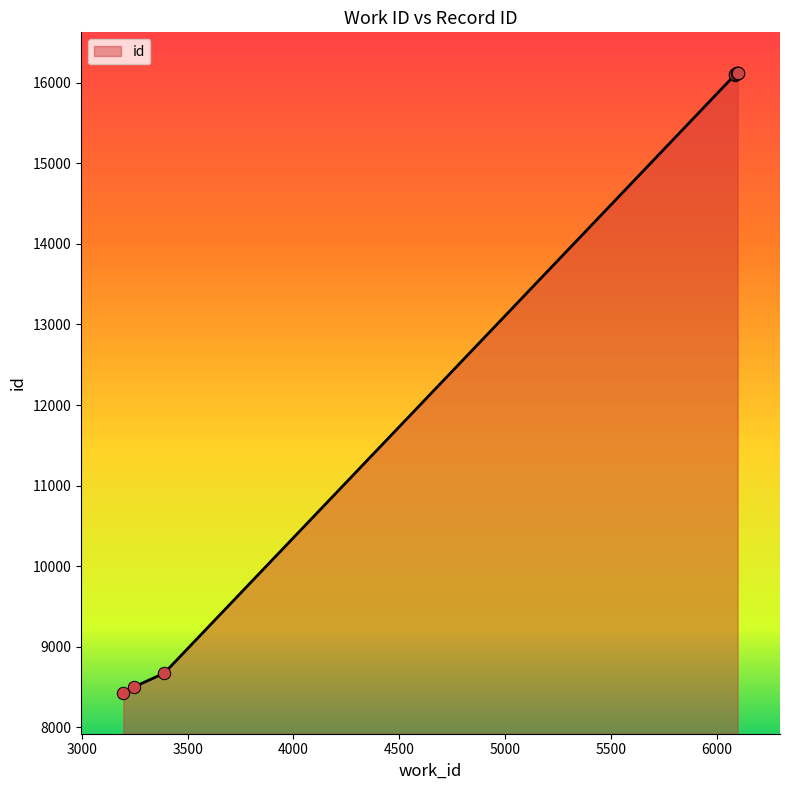

What is the ratio of the value at 6097 to the value at 6084?

1.0